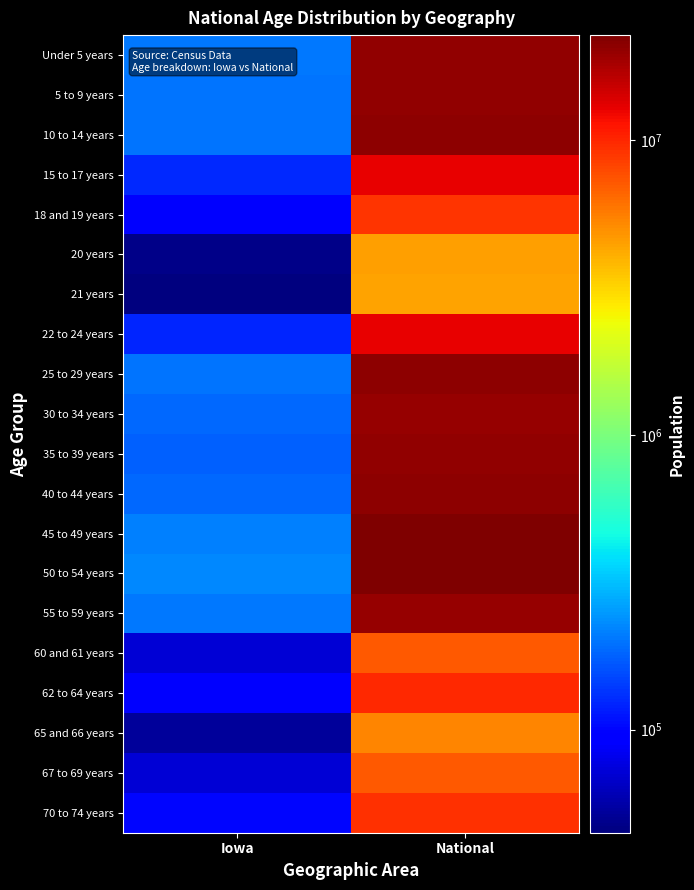

Between National and Iowa, which is larger?

National